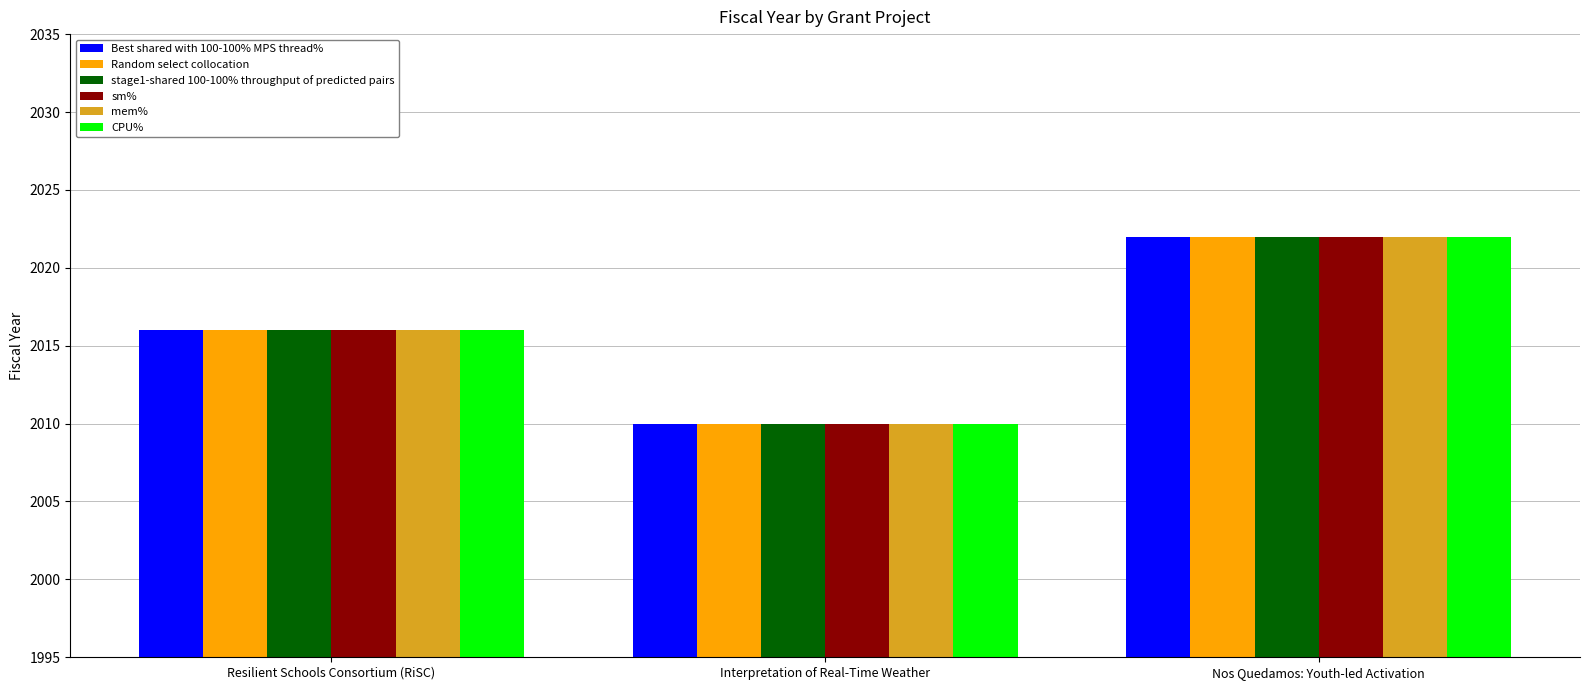

What is the total value across all series at Nos Quedamos: Youth-led Activation?

12132